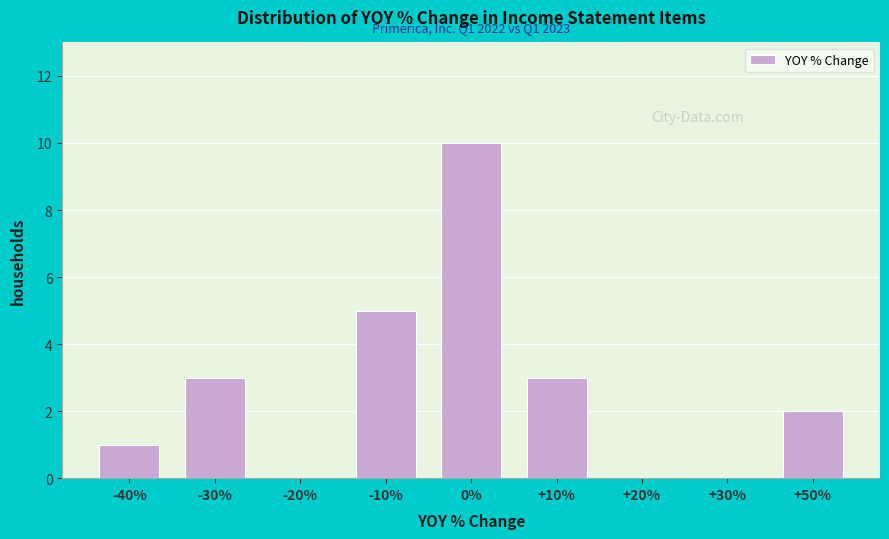

Reading right to left, list all the values displayed in this chart.

+50%=2	+30%=0	+20%=0	+10%=3	0%=10	-10%=5	-20%=0	-30%=3	-40%=1